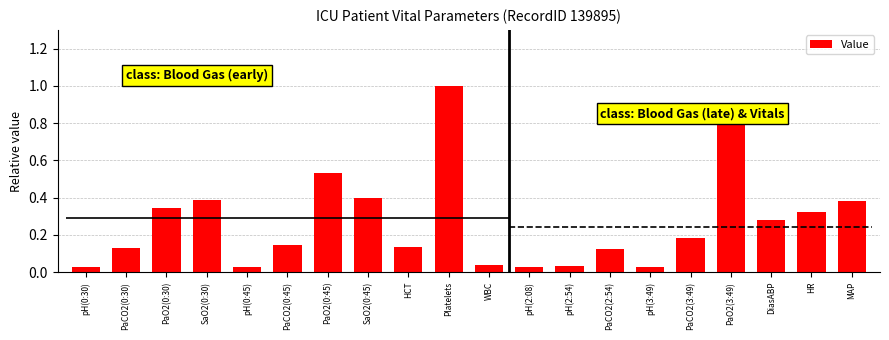

Which label corresponds to the largest value in the chart?

Platelets